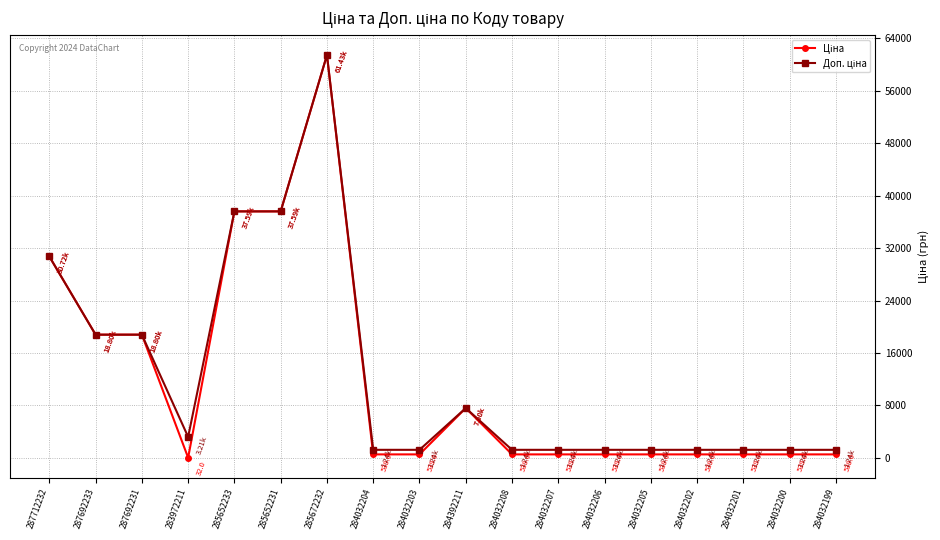

At which category is the sum across all series the highest?

285672232